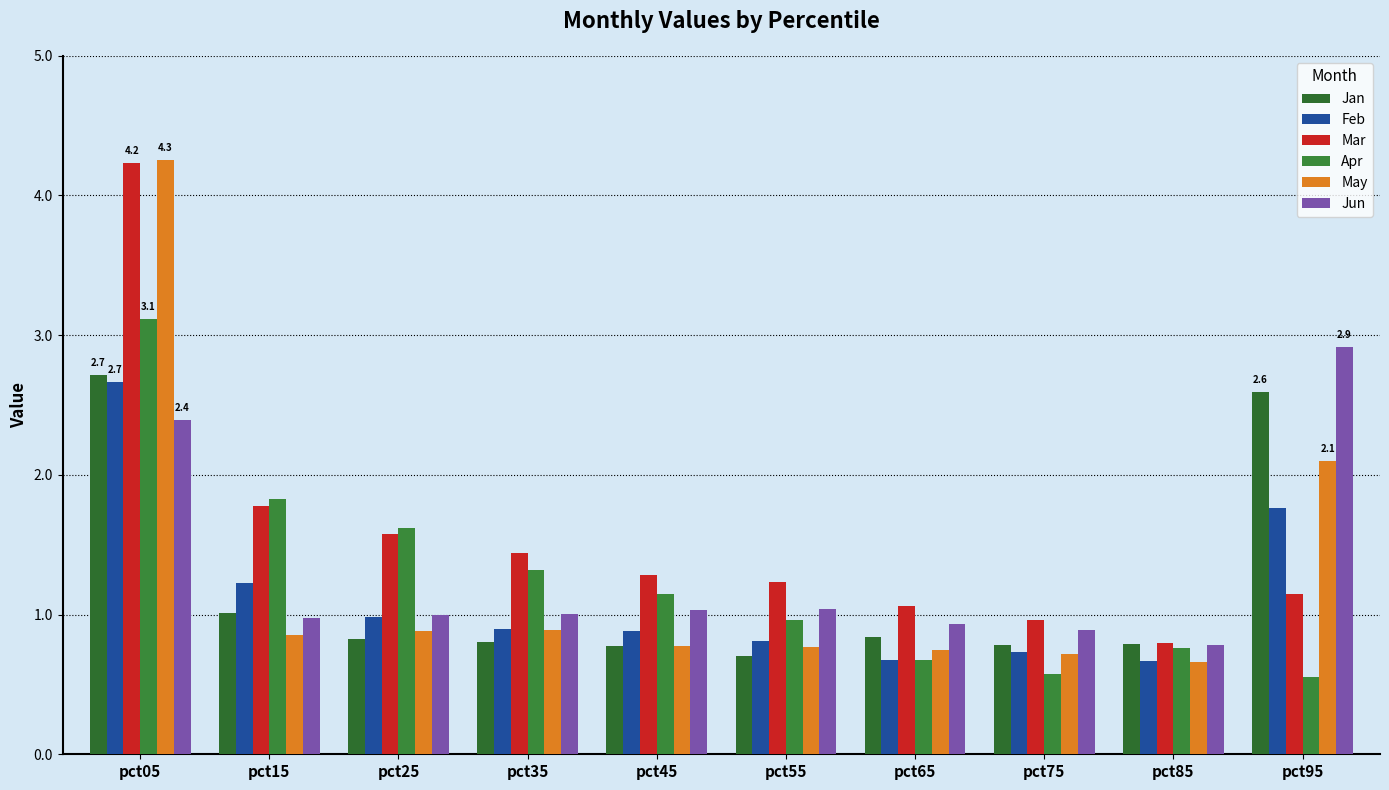

Between pct45 and pct55, which series saw the biggest shift?

Apr